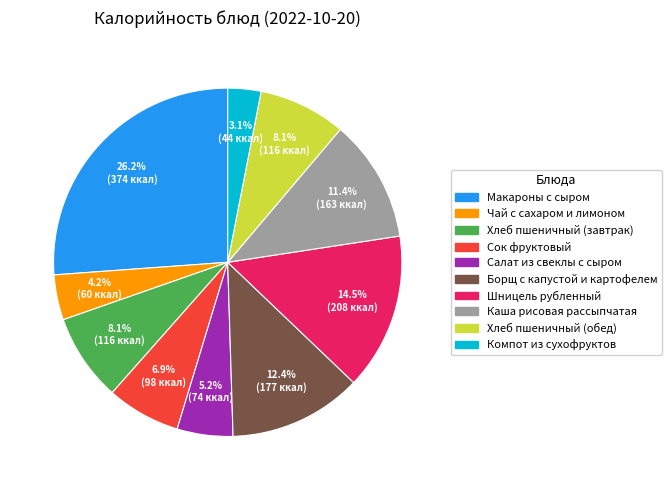

What is the smallest slice in the pie chart?

Компот из сухофруктов